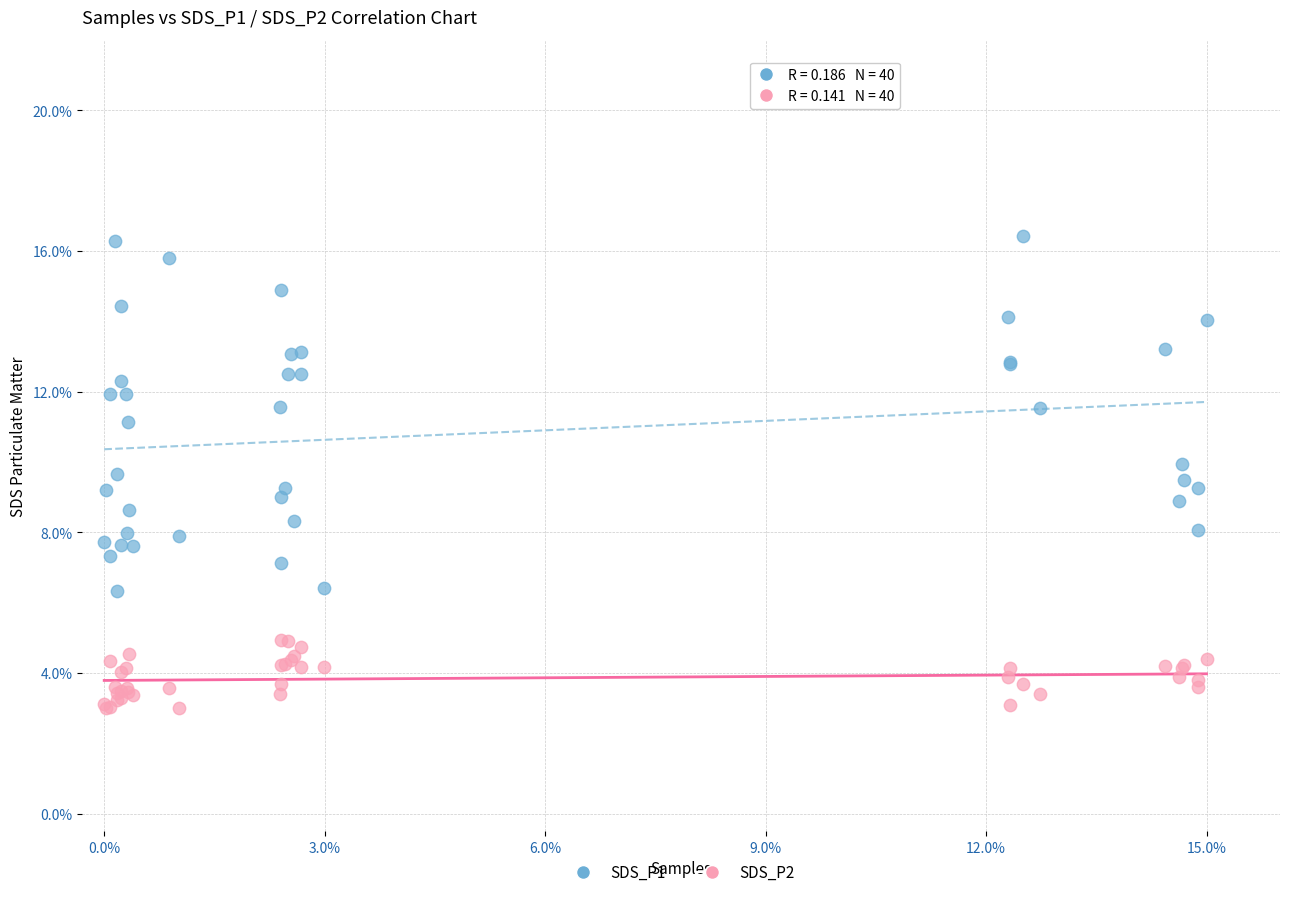

What are all the series names shown in the legend?

SDS_P1, SDS_P2